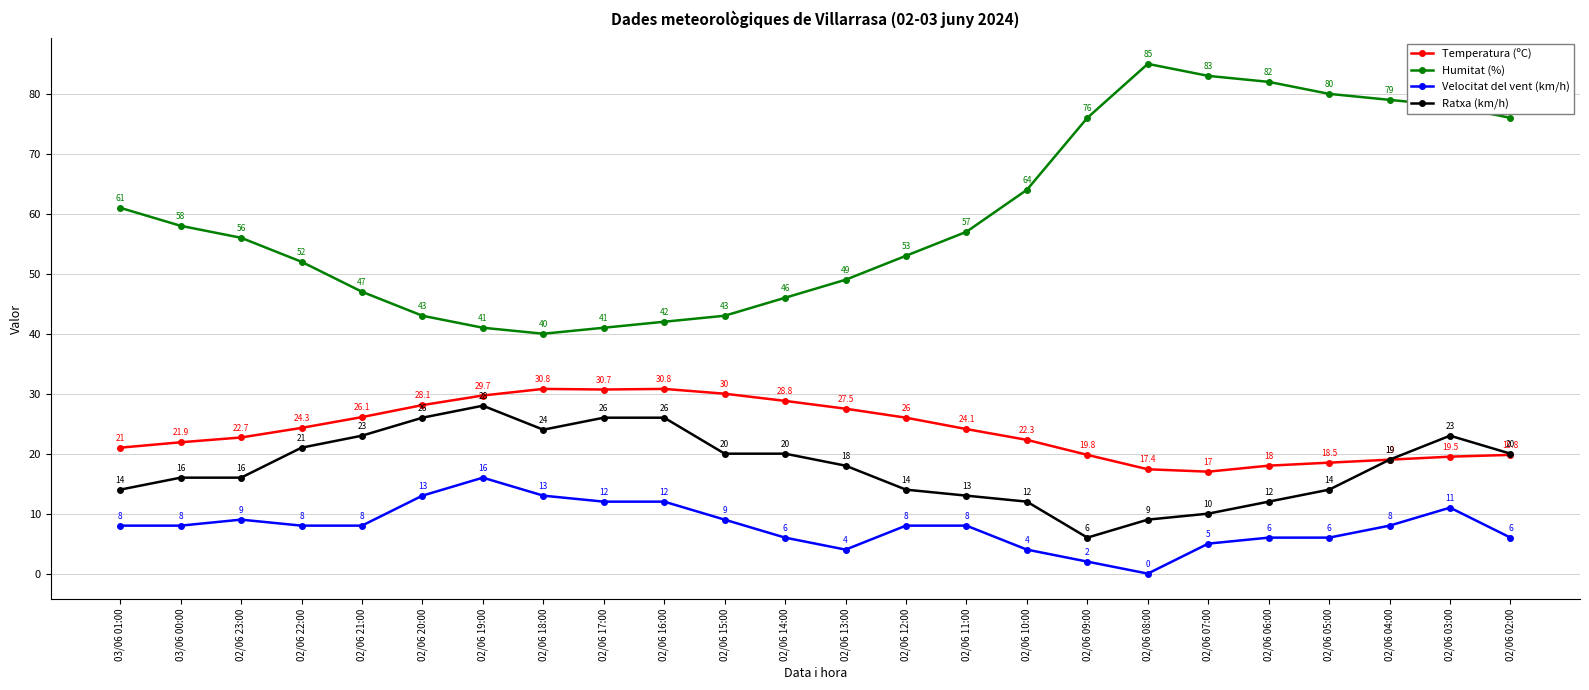

True or false: Ratxa (km/h) and Humitat (%) intersect in this chart.

False